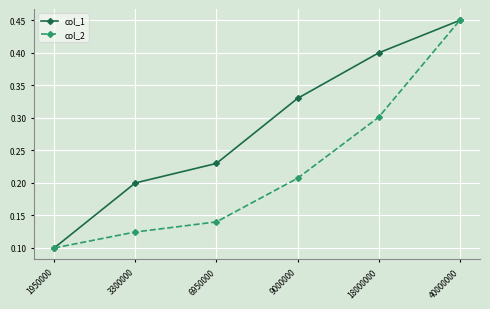

Which category has the lowest value in the col_2 series?

1950000